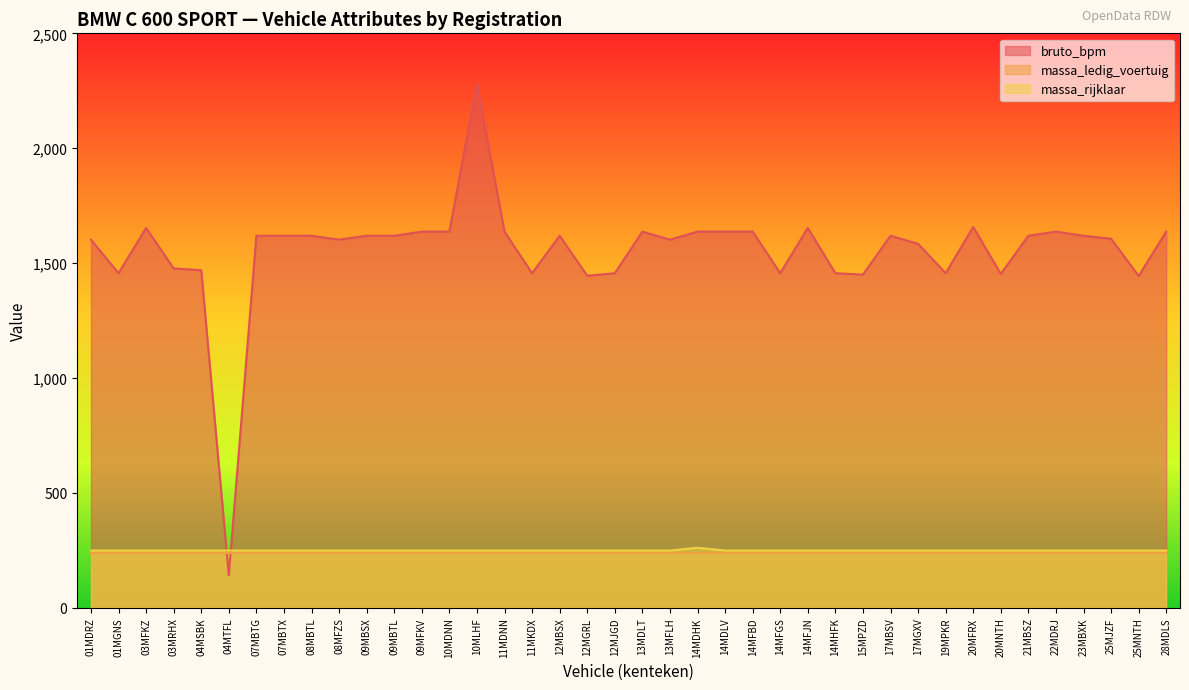

What is the total value across all series at 21MBSZ?

2105